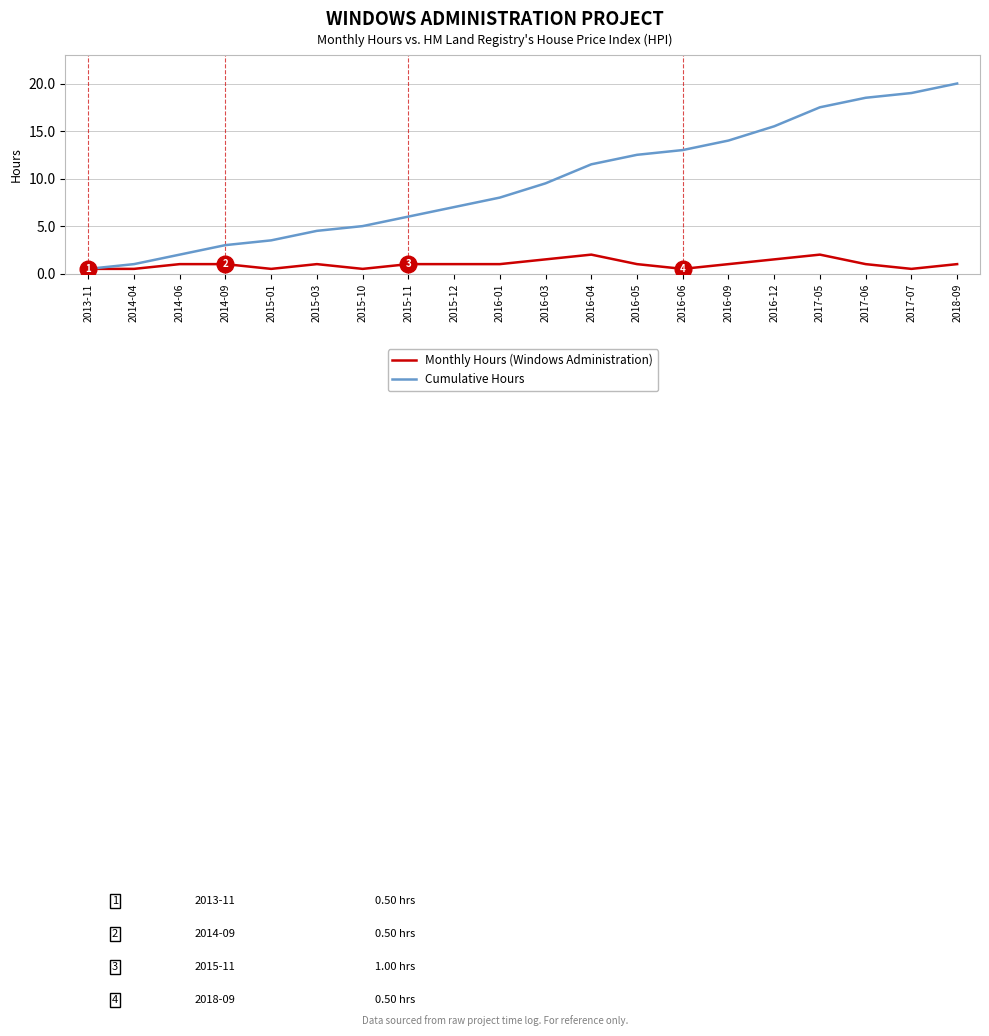

Reading left to right, what are all the values shown in this chart?

Monthly Hours (Windows Administration): 2013-11=0.5	2014-04=0.5	2014-06=1.0	2014-09=1.0	2015-01=0.5	2015-03=1.0	2015-10=0.5	2015-11=1.0	2015-12=1.0	2016-01=1.0	2016-03=1.5	2016-04=2.0	2016-05=1.0	2016-06=0.5	2016-09=1.0	2016-12=1.5	2017-05=2.0	2017-06=1.0	2017-07=0.5	2018-09=1.0
Cumulative Hours: 2013-11=0.5	2014-04=1.0	2014-06=2.0	2014-09=3.0	2015-01=3.5	2015-03=4.5	2015-10=5.0	2015-11=6.0	2015-12=7.0	2016-01=8.0	2016-03=9.5	2016-04=11.5	2016-05=12.5	2016-06=13.0	2016-09=14.0	2016-12=15.5	2017-05=17.5	2017-06=18.5	2017-07=19.0	2018-09=20.0